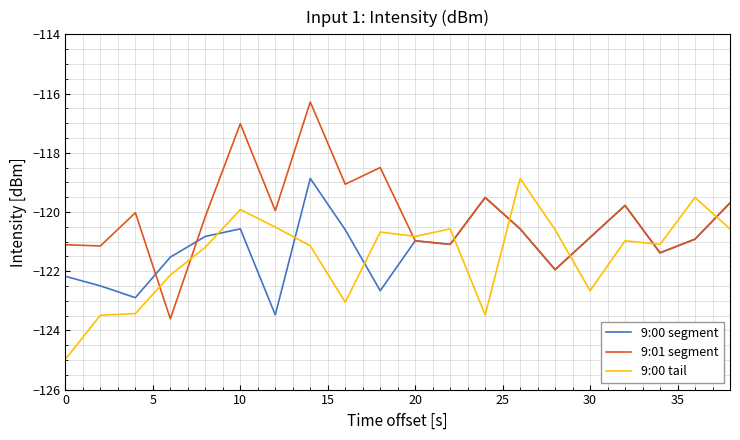

Which series has the largest range (max minus min)?

9:01 segment